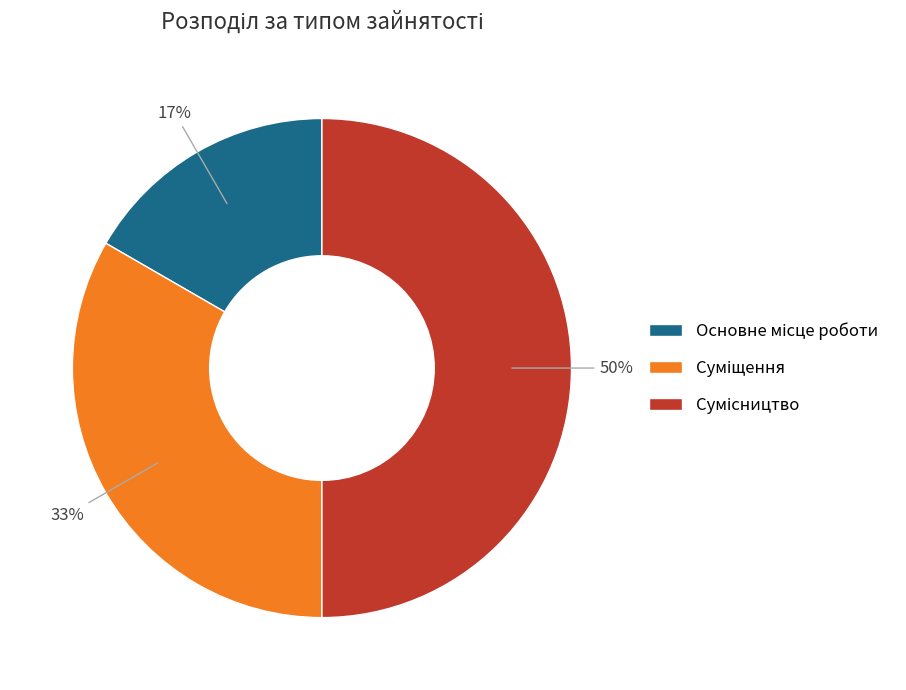

To the nearest percent, what is the average slice percentage?

33%